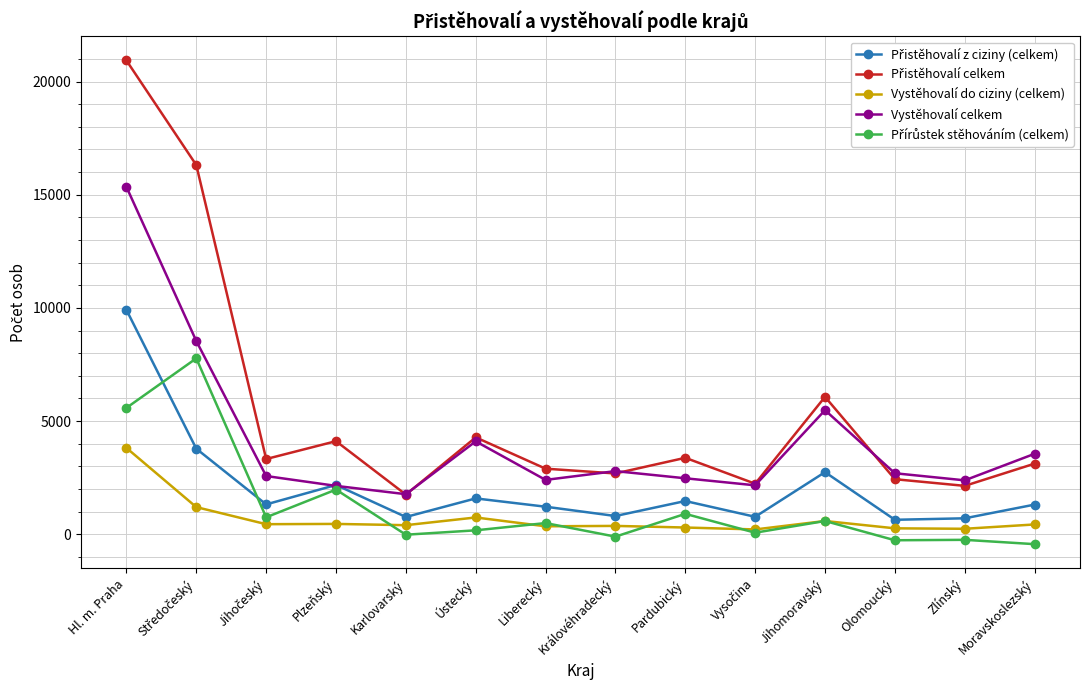

Is it true that Vystěhovalí celkem equals 1045 at Liberecký?

False